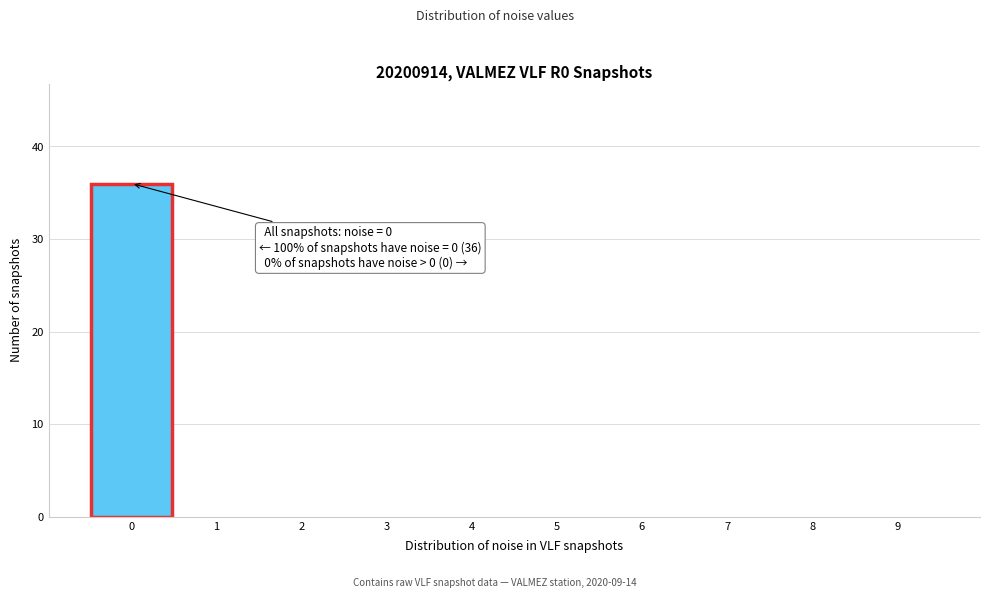

Over which range of the x-axis is the bar tallest?

-0.5 to 0.5